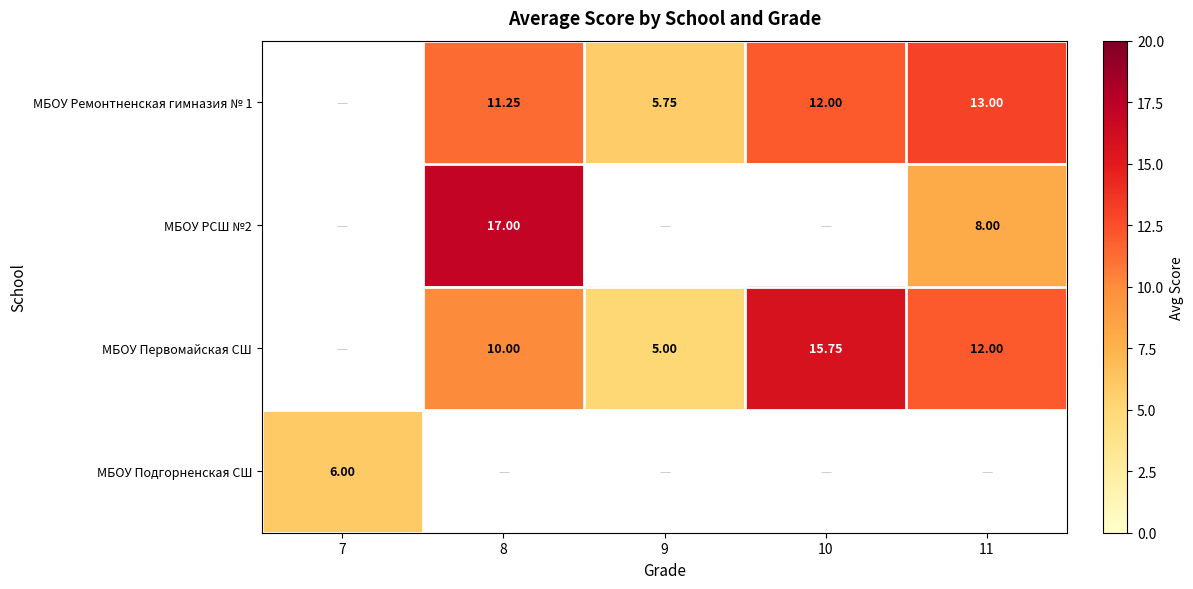

Is the value of МБОУ Первомайская СШ at 10 greater than the value of МБОУ РСШ №2 at 7?

No